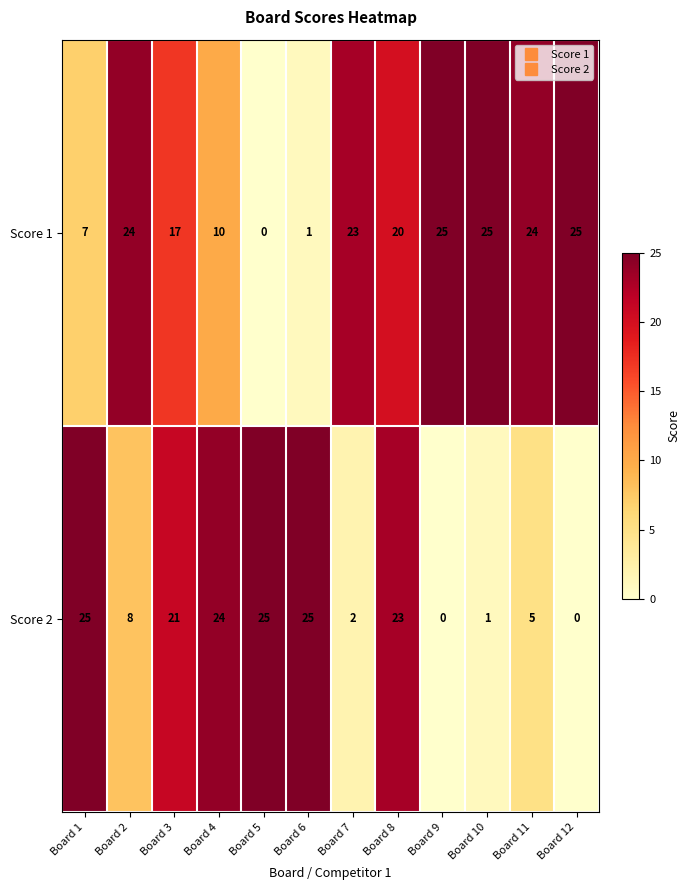

Reading left to right, extract all data points from this chart.

Score 1: 7	24	17	10	0	1	23	20	25	25	24	25
Score 2: 25	8	21	24	25	25	2	23	0	1	5	0